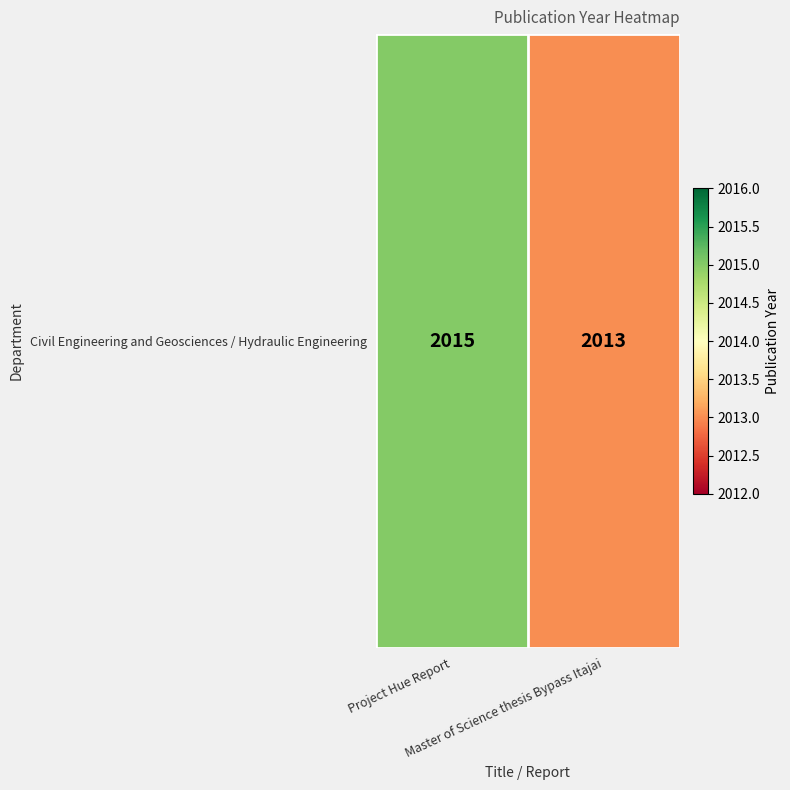

Count the values in the range 2013 to 2015.

2